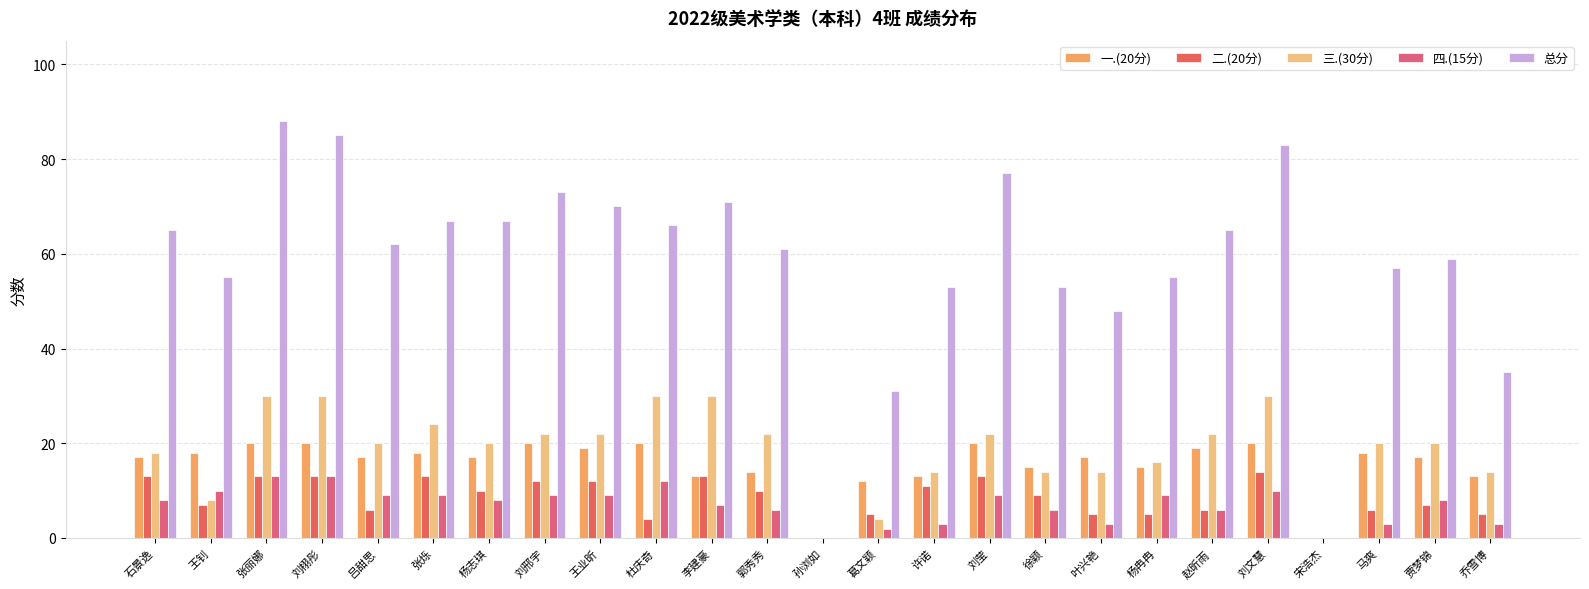

Where is 一.(20分) nearest to the value 10?

葛文颖